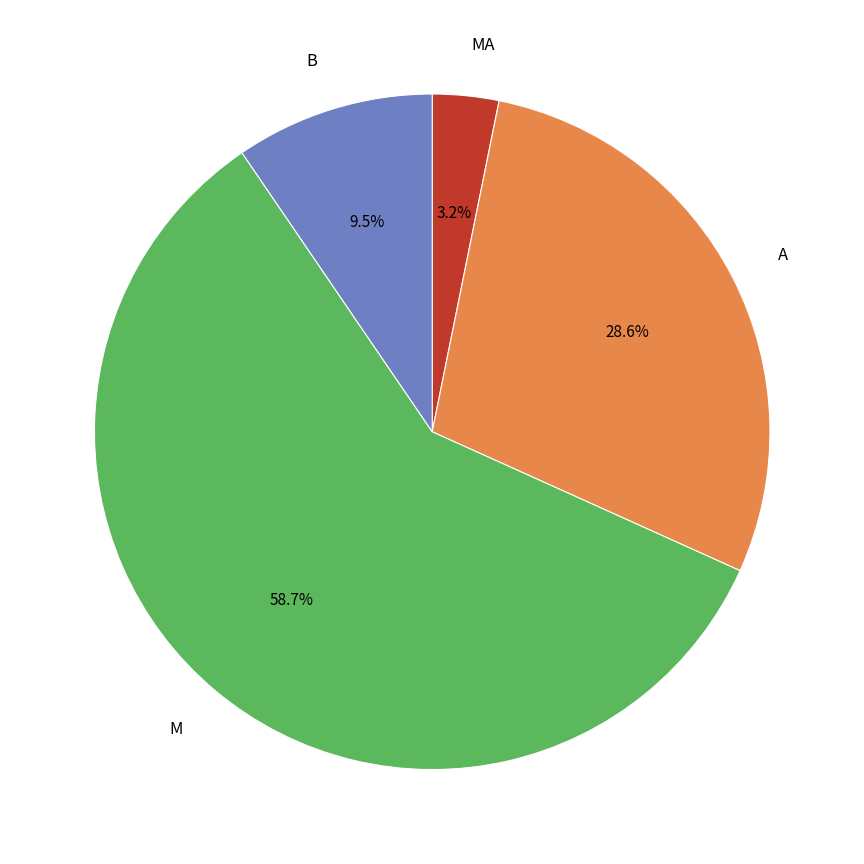

To the nearest percent, what is the difference between the largest and smallest slice percentages?

56%